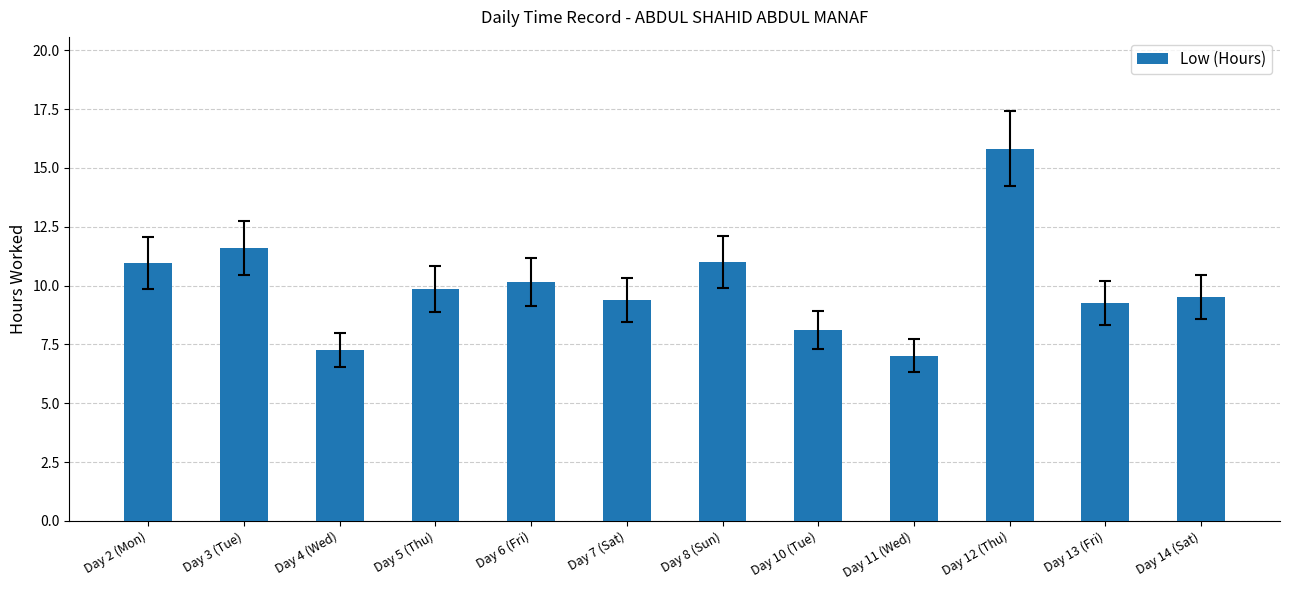

Does the chart contain stacked bars?

No